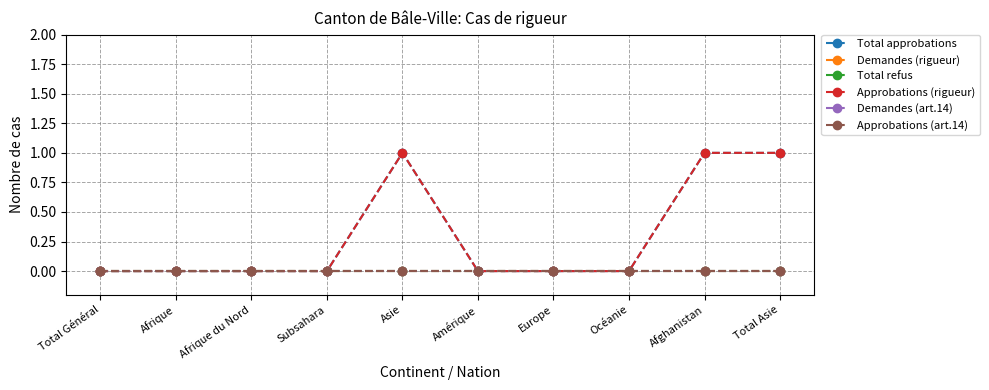

Reading left to right, what are all the values shown in this chart?

Total approbations: 0	0	0	0	1	0	0	0	1	1
Demandes (rigueur): 0	0	0	0	0	0	0	0	0	0
Total refus: 0	0	0	0	0	0	0	0	0	0
Approbations (rigueur): 0	0	0	0	1	0	0	0	1	1
Demandes (art.14): 0	0	0	0	0	0	0	0	0	0
Approbations (art.14): 0	0	0	0	0	0	0	0	0	0